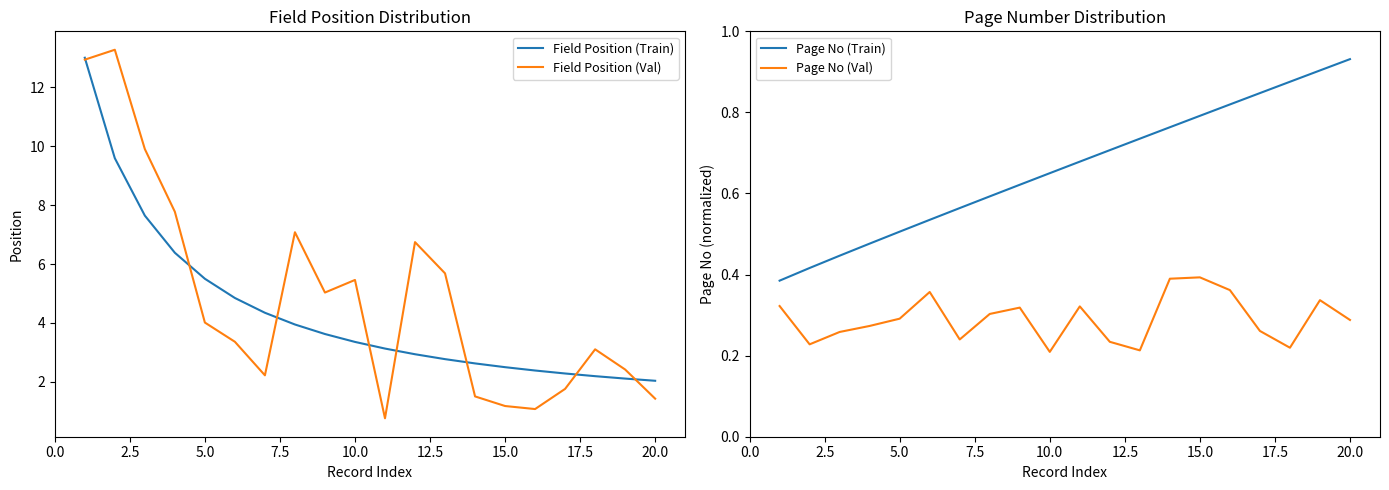

True or false: Field Position (Train) has a value of 5.5 at 5.0.

True